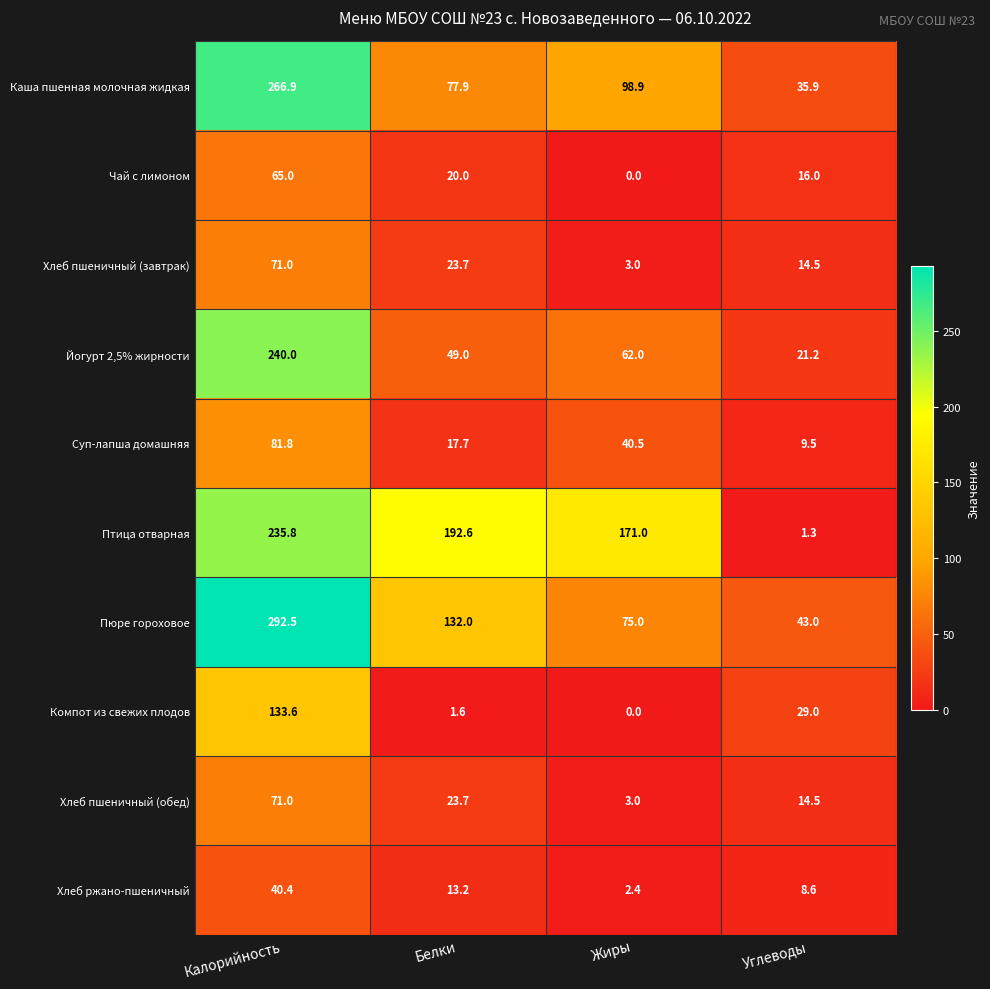

The Пюре гороховое series shows 100.4 at Жиры. True or false?

False